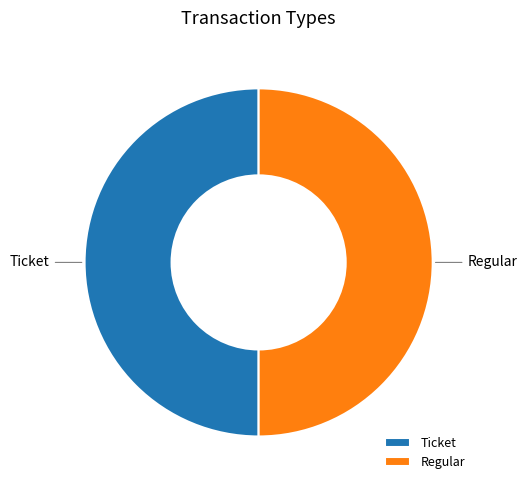

Is it true that Regular is 37% of the pie?

False